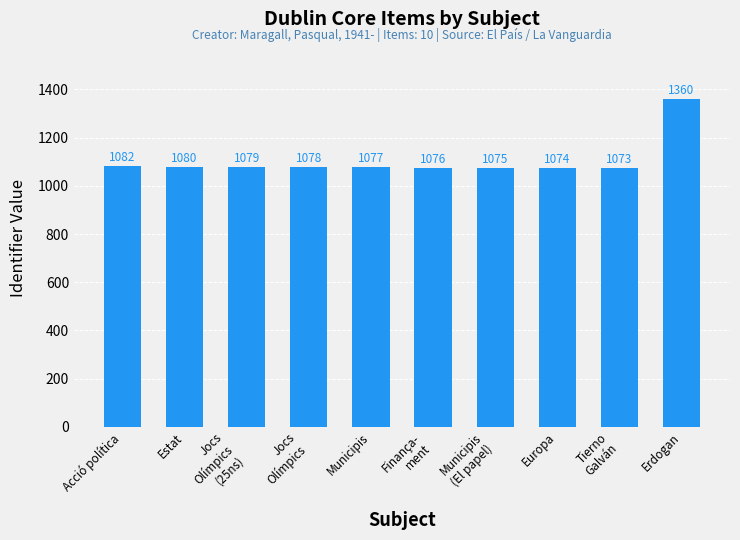

Which category has the highest value across all series?

Erdogan